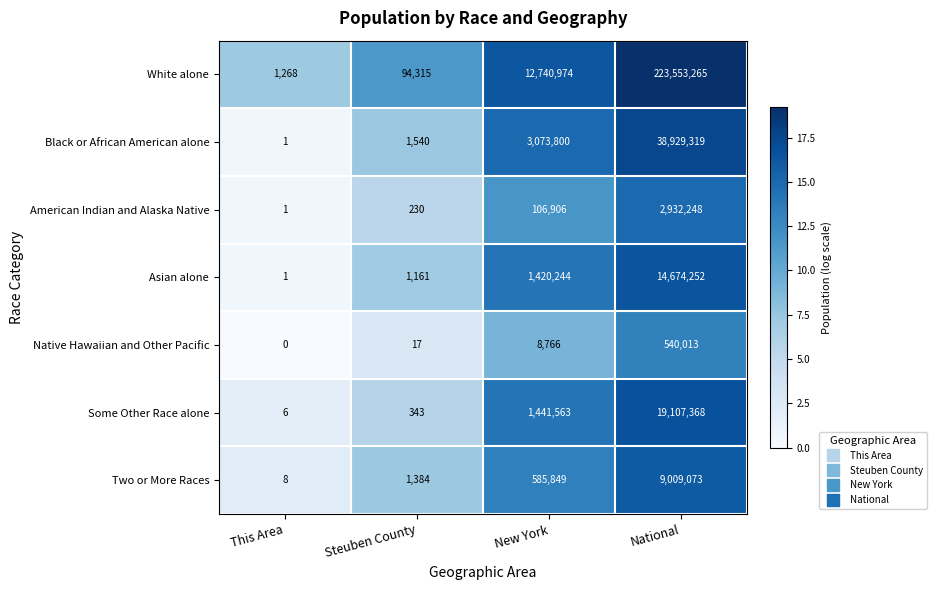

What is the total value across all series at National?

308745538